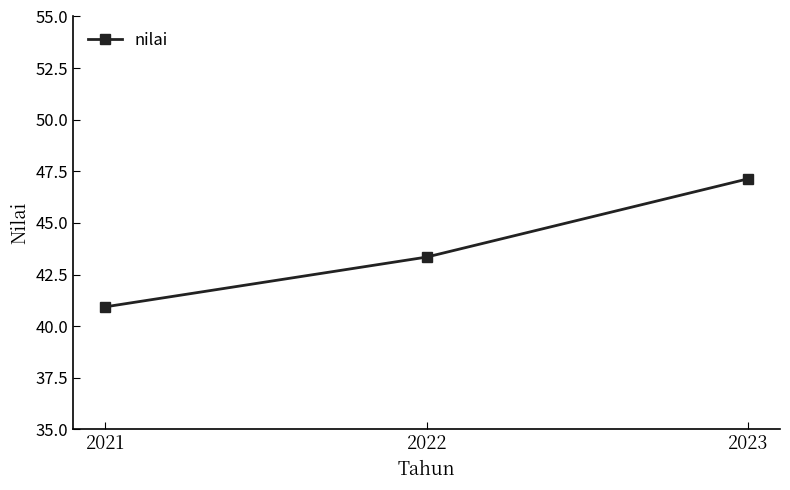

Reading left to right, what are all the values shown in this chart?

40.9	43.3	47.1